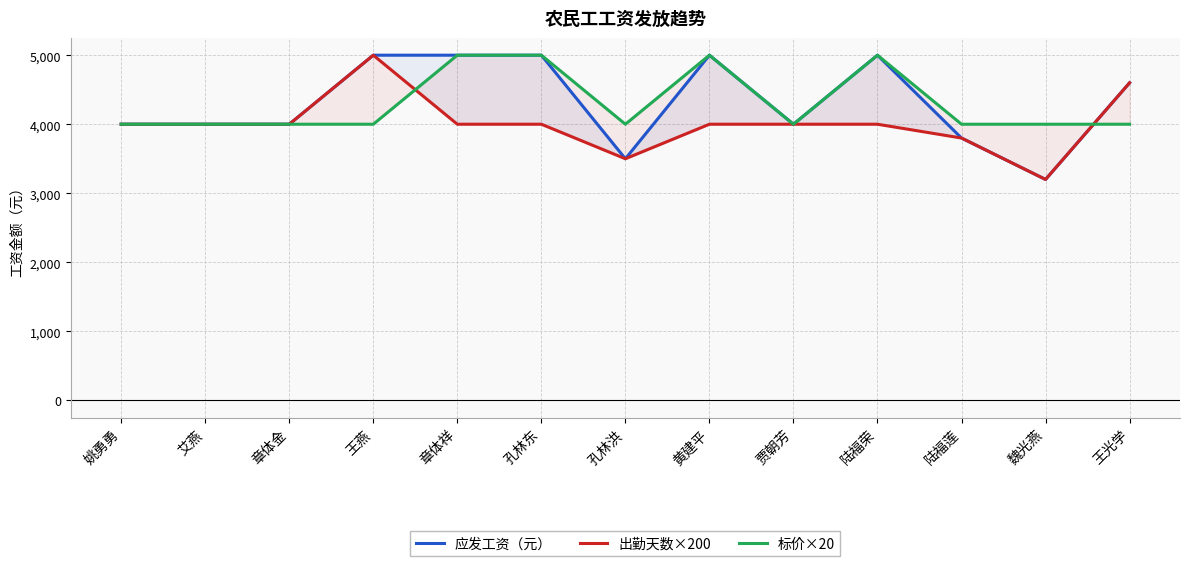

Between which two adjacent categories do 标价×20 and 应发工资（元） first intersect?

魏光燕 and 王光学